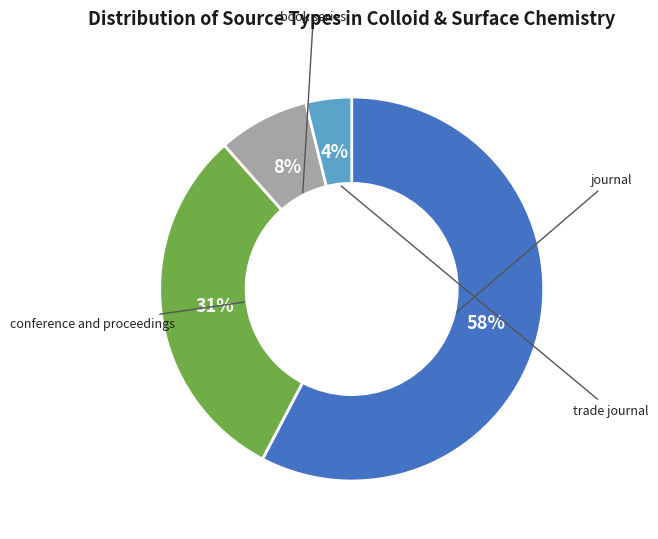

Do conference and proceedings and trade journal together represent more than half of the pie?

No